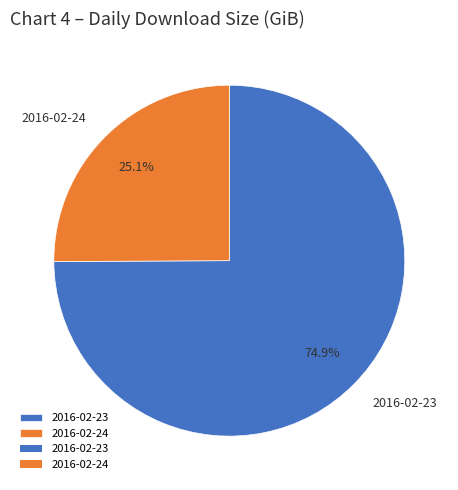

What is the majority slice?

2016-02-23